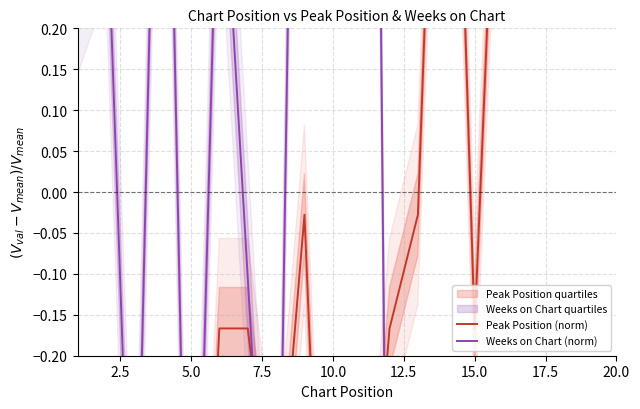

How many interior local peaks does the Peak Position (norm) series have?

4